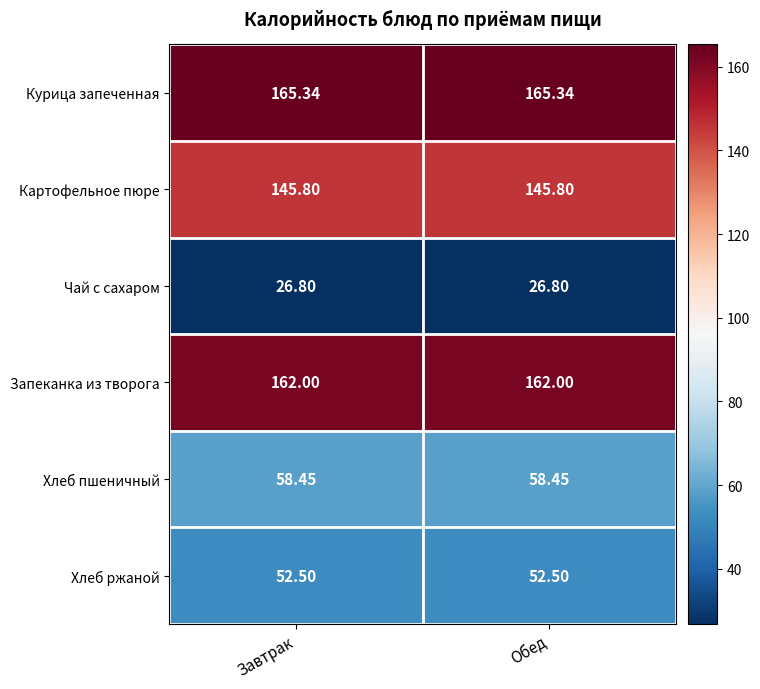

Is the value of Картофельное пюре at Обед greater than the value of Курица запеченная at Обед?

No